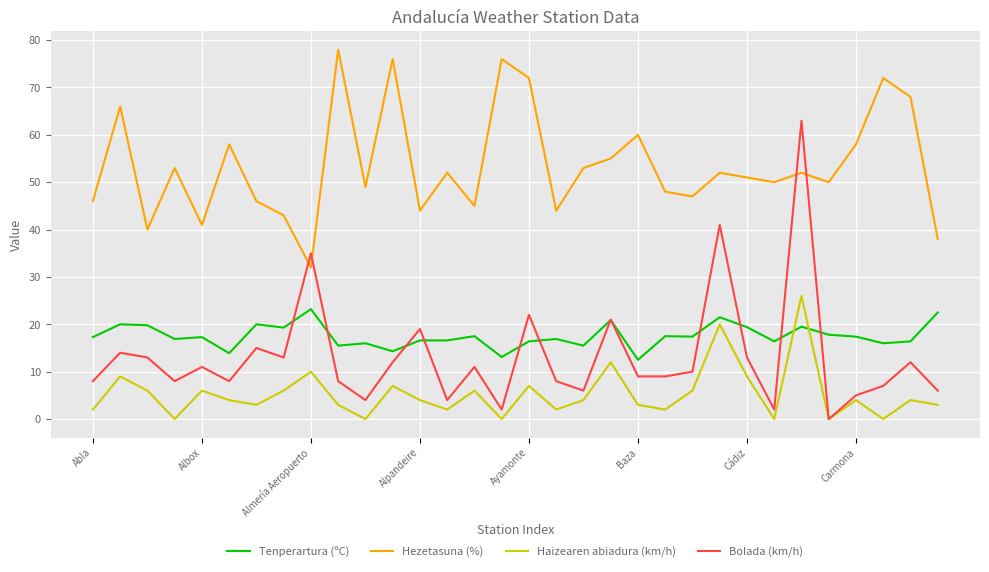

True or false: Hezetasuna (%) and Tenperartura (ºC) cross at least once.

False